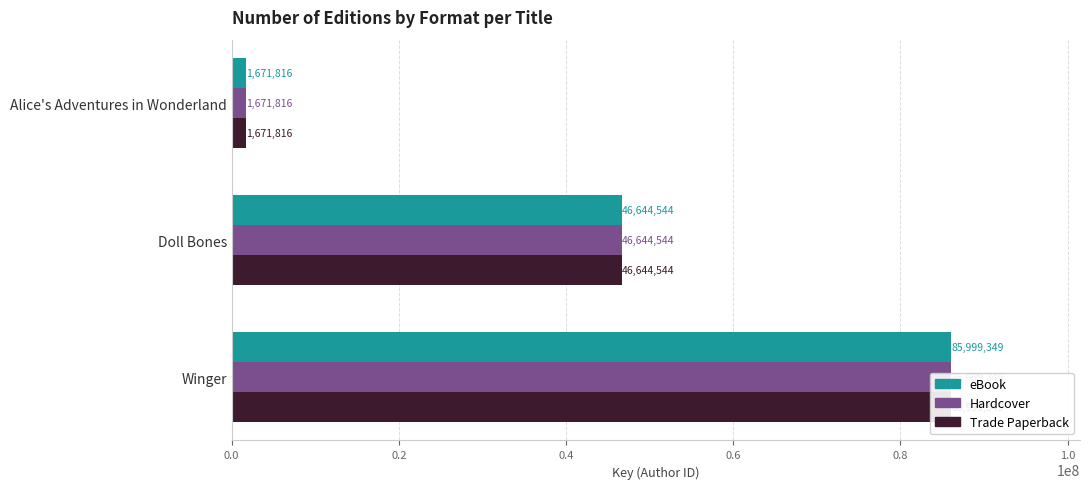

Does the chart contain any negative values?

No